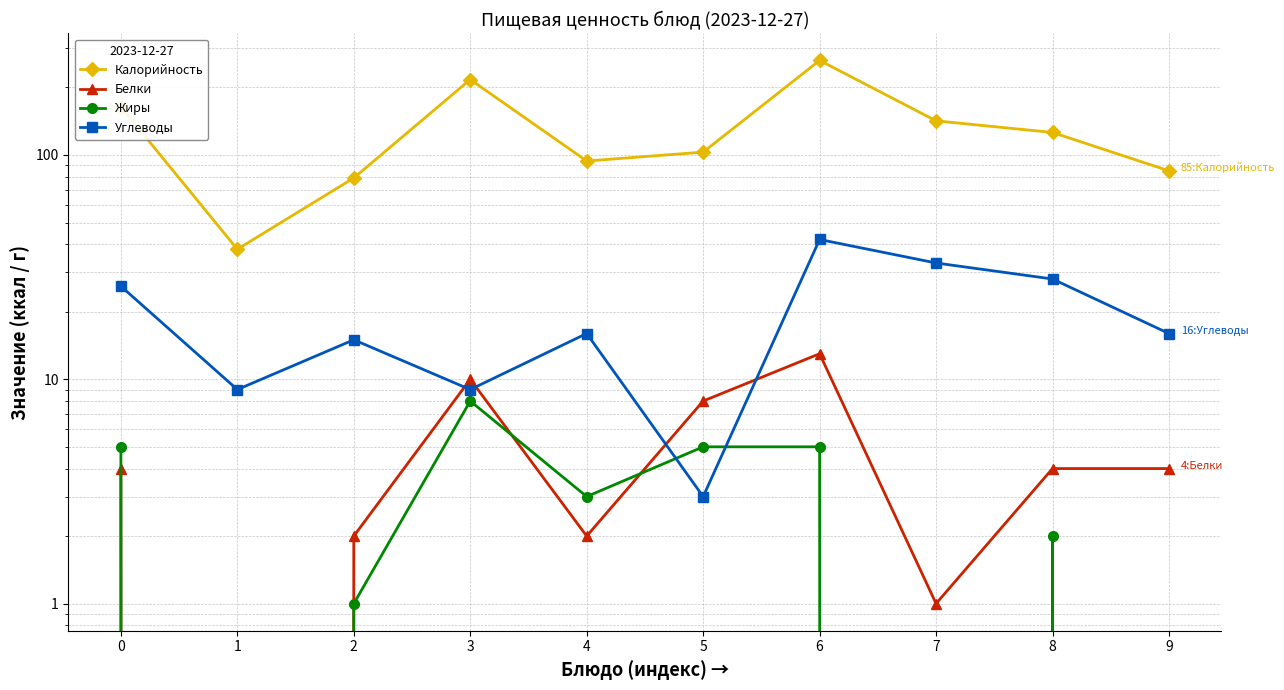

List the series in order of their peak value, lowest first.

Жиры, Белки, Углеводы, Калорийность